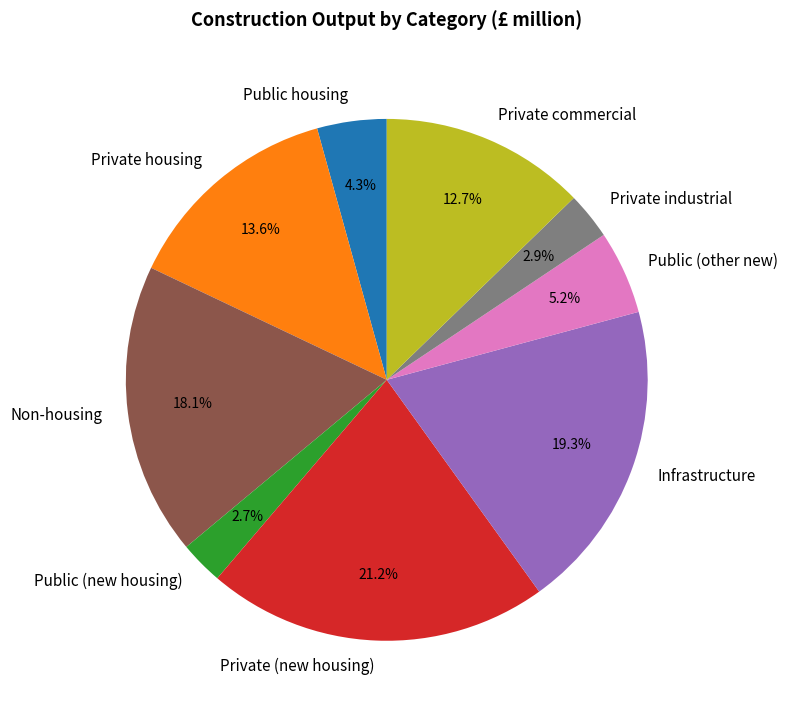

To the nearest percent, what is the average slice percentage?

11%